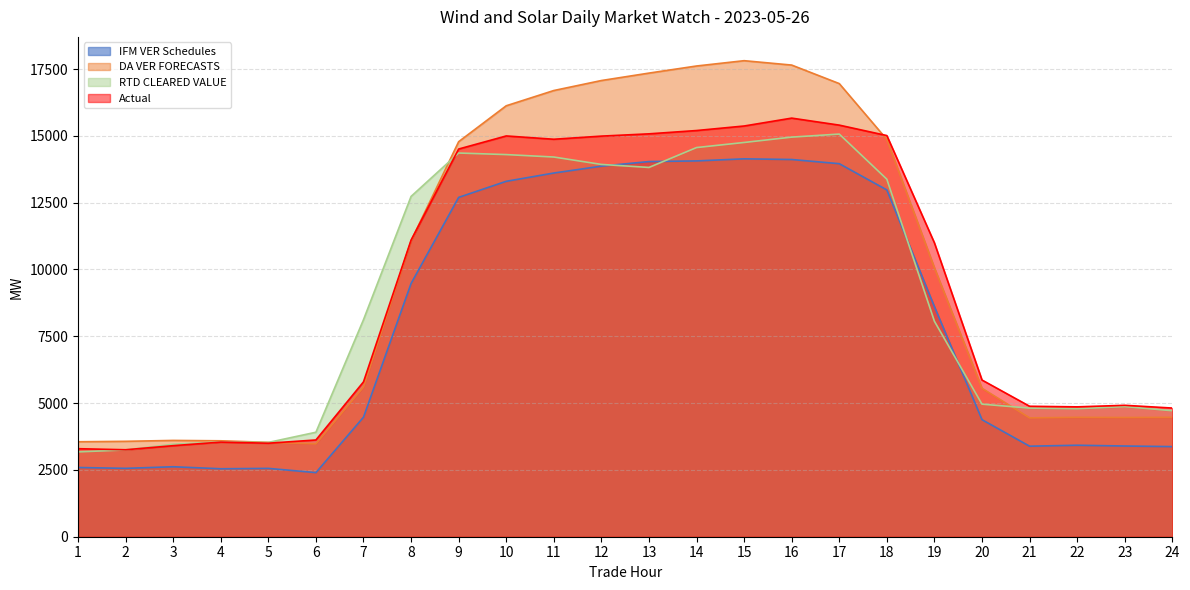

True or false: RTD CLEARED VALUE and Actual cross at least once.

True